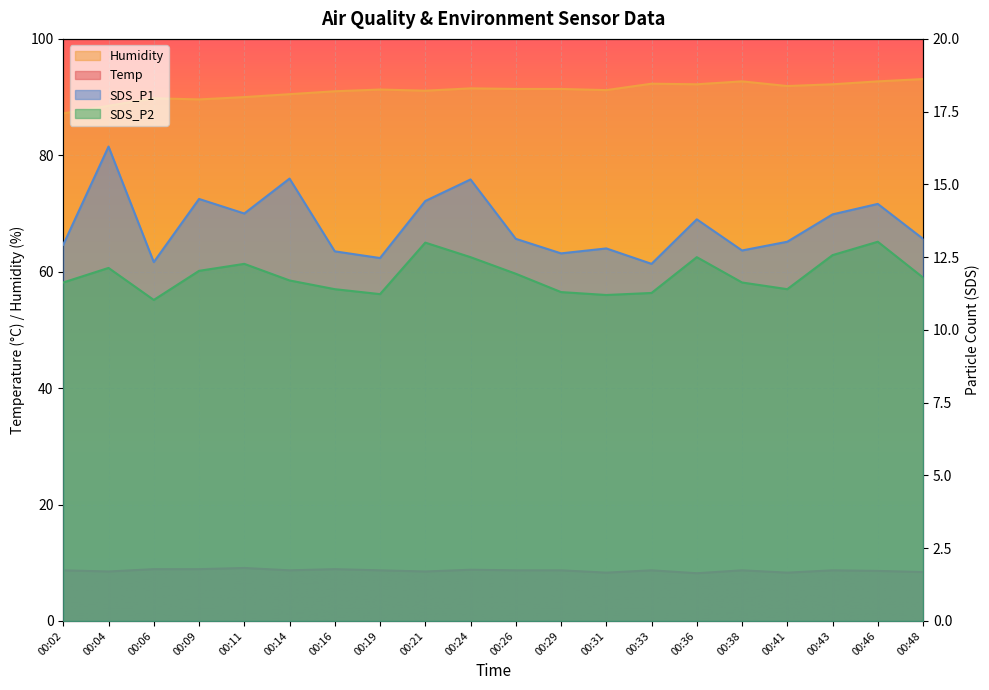

Count the Temp values in the range 8 to 9.

19